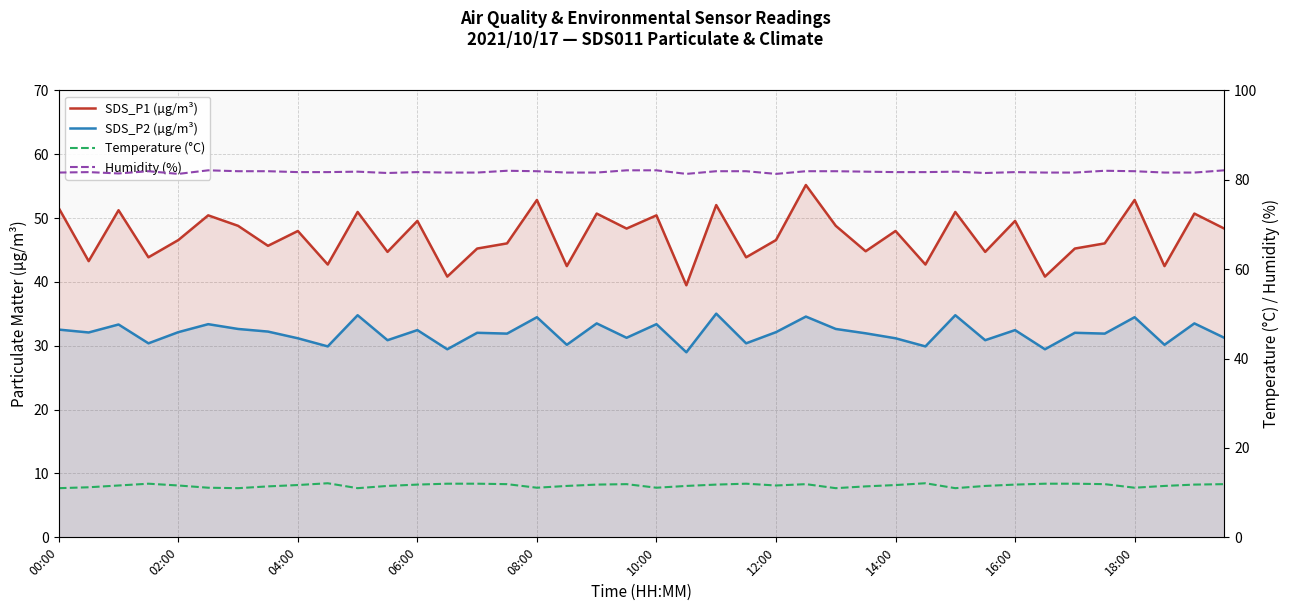

Which series has the largest total across all categories?

Humidity (%)